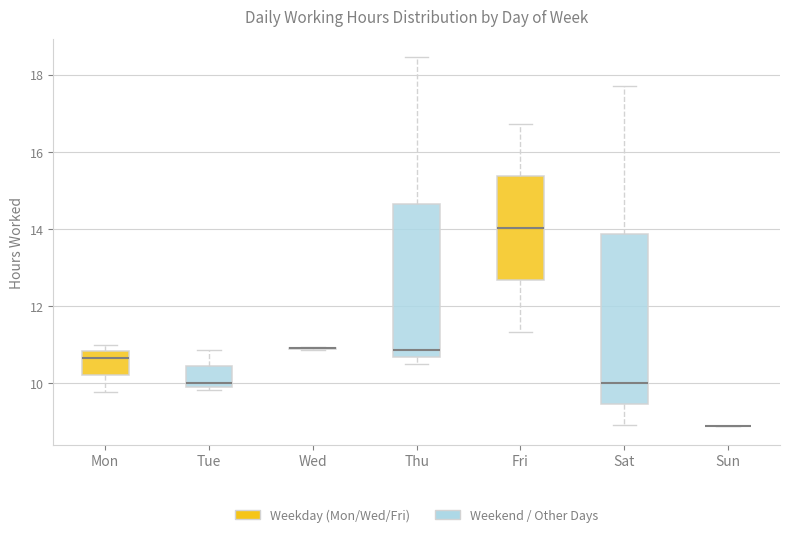

Comparing the boxes themselves (not the whiskers), which one is the tallest?

Sat